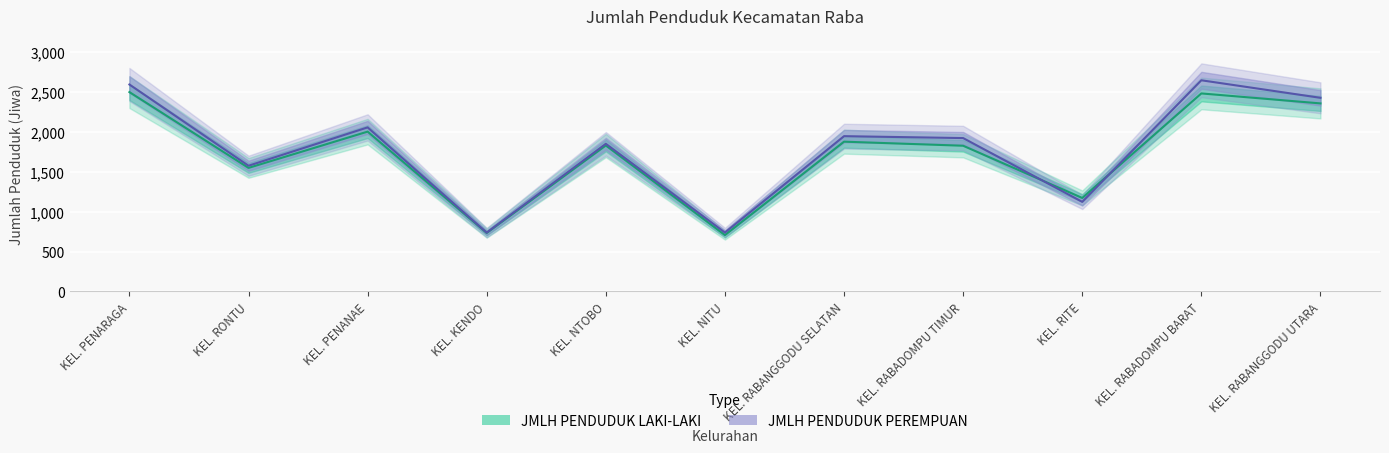

Where is the first local minimum for JMLH PENDUDUK LAKI-LAKI?

KEL. RONTU